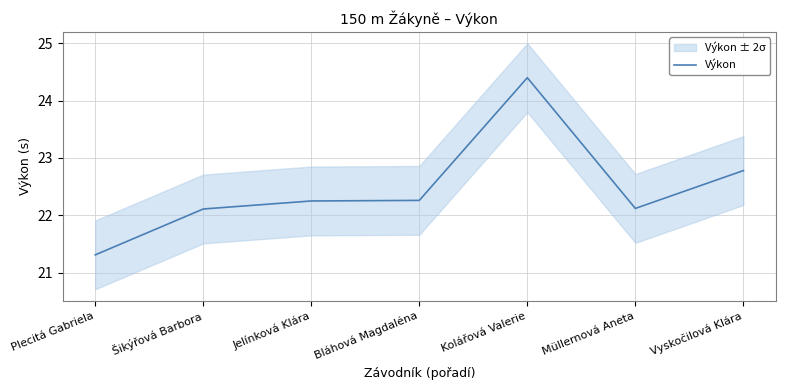

Which label corresponds to the largest value in the chart?

Kolářová Valerie